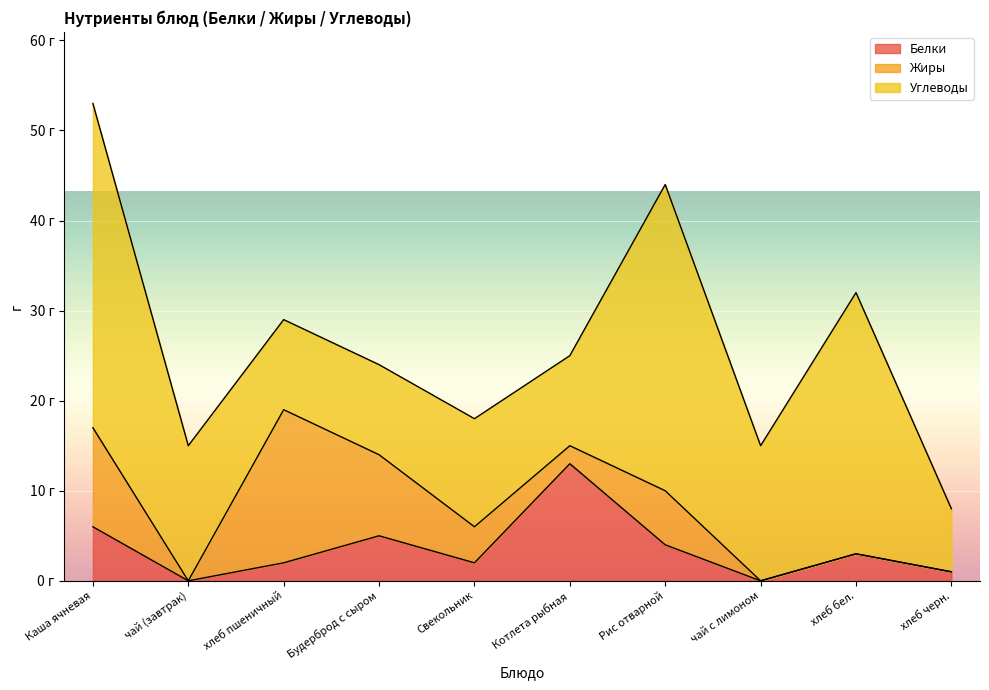

Reading left to right, transcribe all the data shown in this chart.

Белки: 6	0	2	5	2	13	4	0	3	1
Жиры: 11	0	17	9	4	2	6	0	0	0
Углеводы: 36	15	10	10	12	10	34	15	29	7